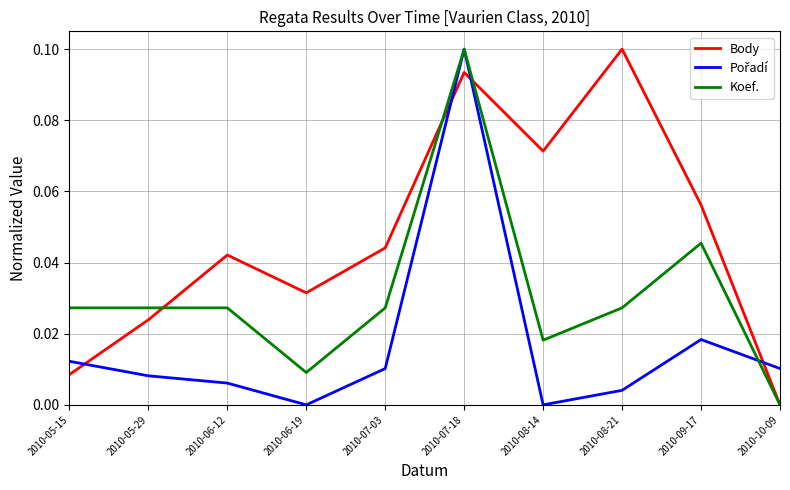

At which label does Body reach its minimum?

2010-10-09